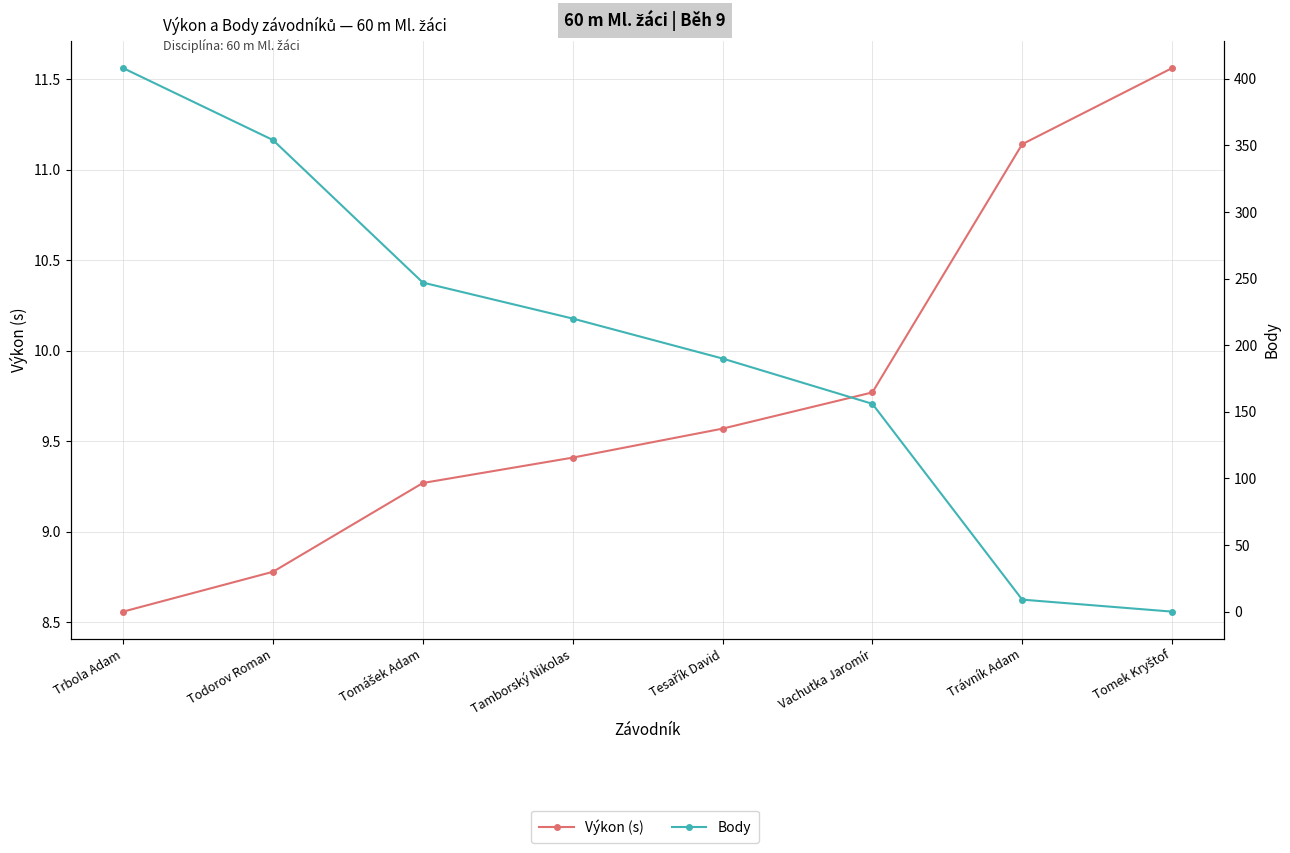

What are all the series names shown in the legend?

Výkon (s), Body